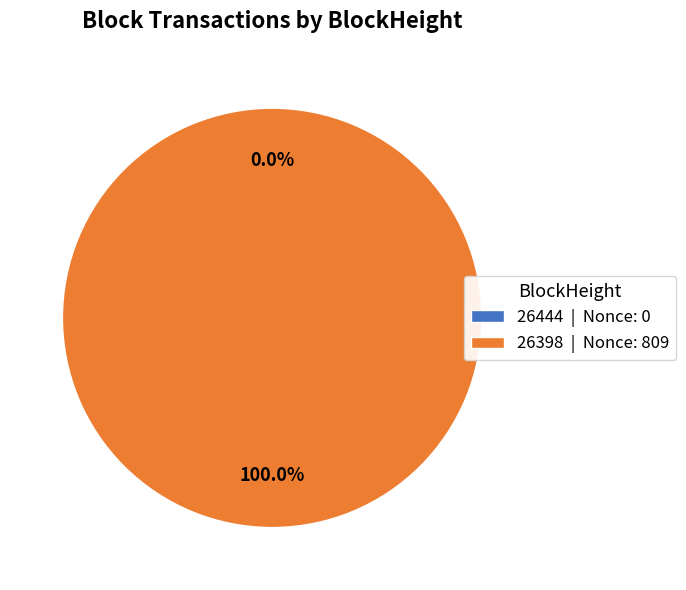

Which has a higher value, 26444 or 26398?

26398